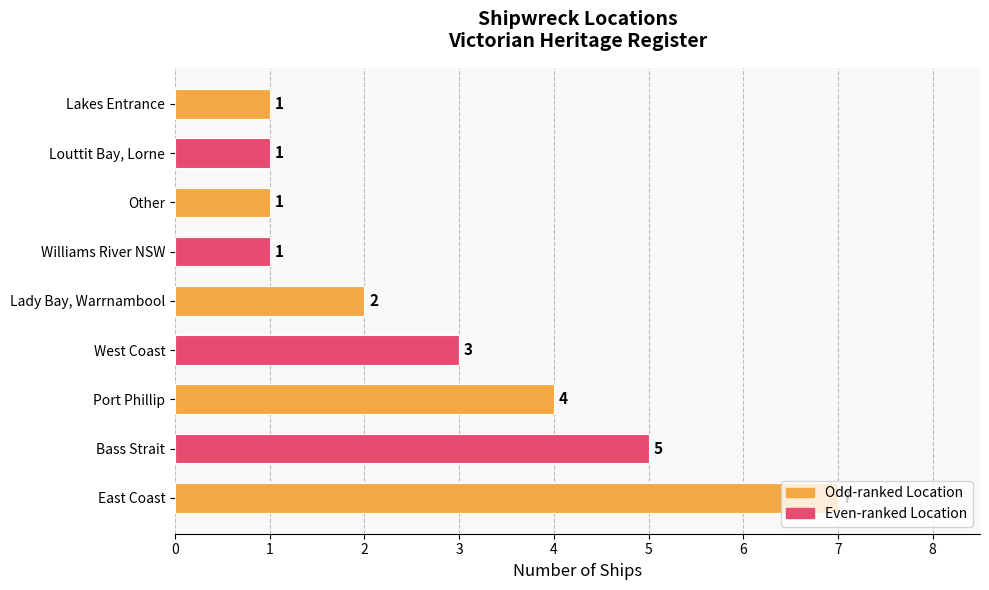

How many values are between 1 and 4?

7